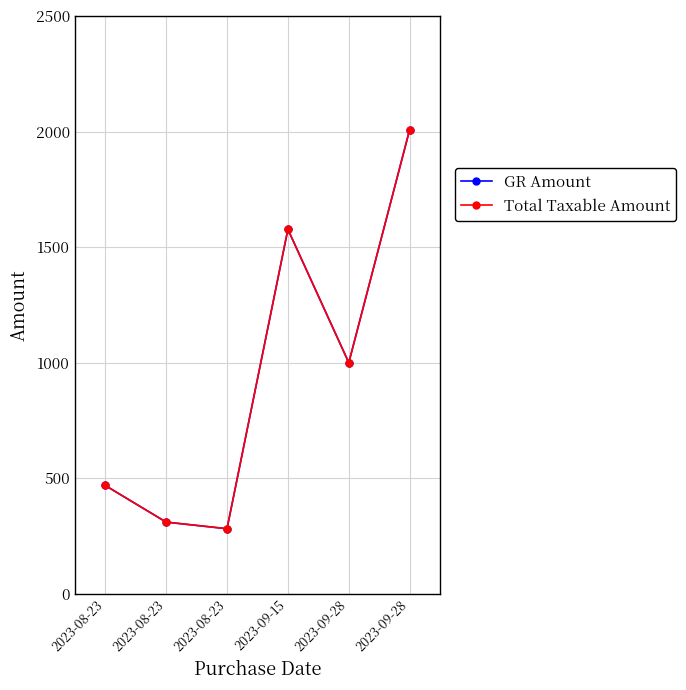

True or false: GR Amount has a value of 1577.2 at 2023-09-15.

True